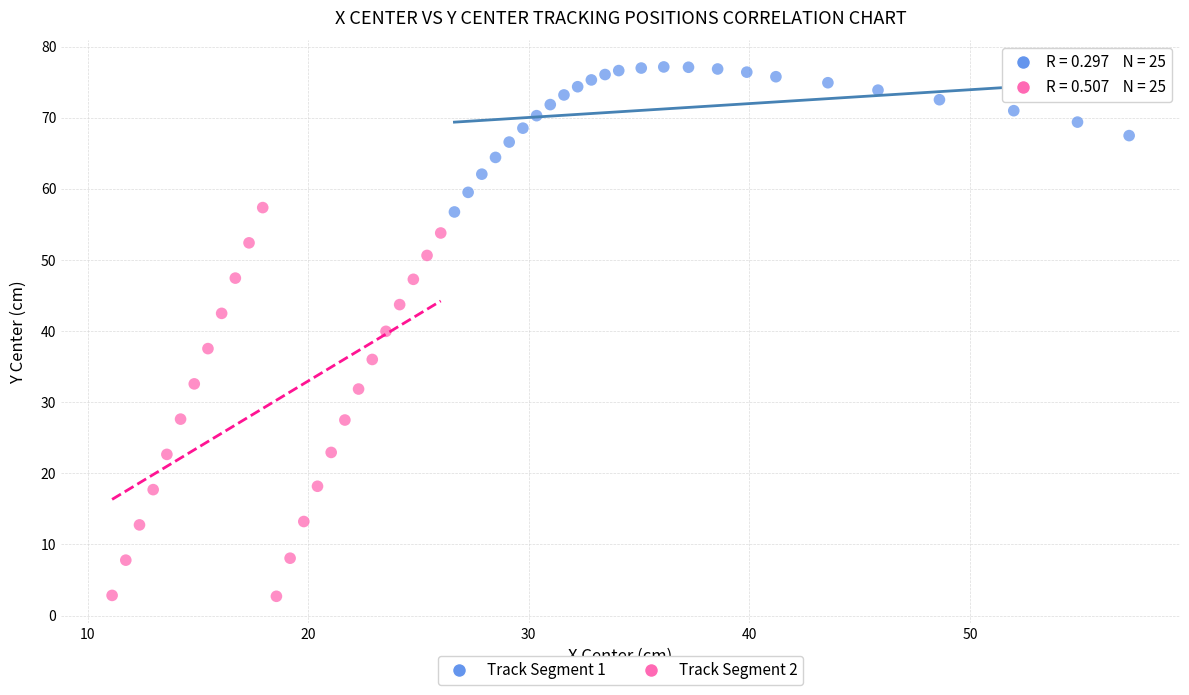

Which series reaches the minimum Y coordinate?

Track Segment 2